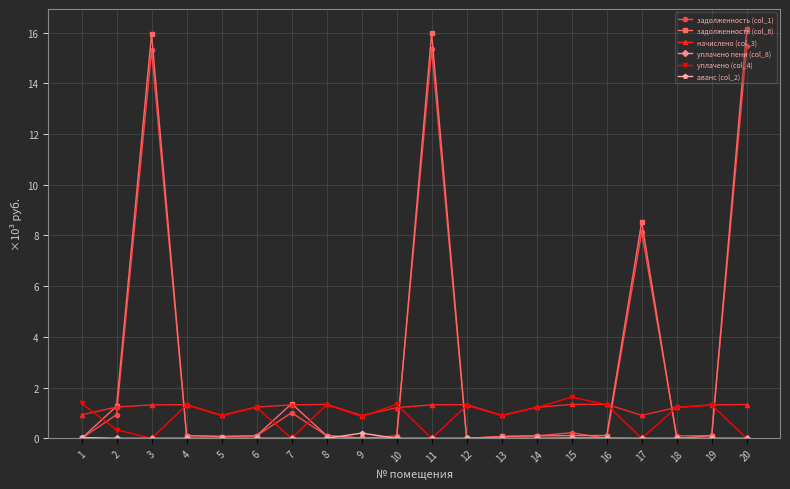

What is the value of the уплачено (col_4) point at the 6th from the left?

1.2